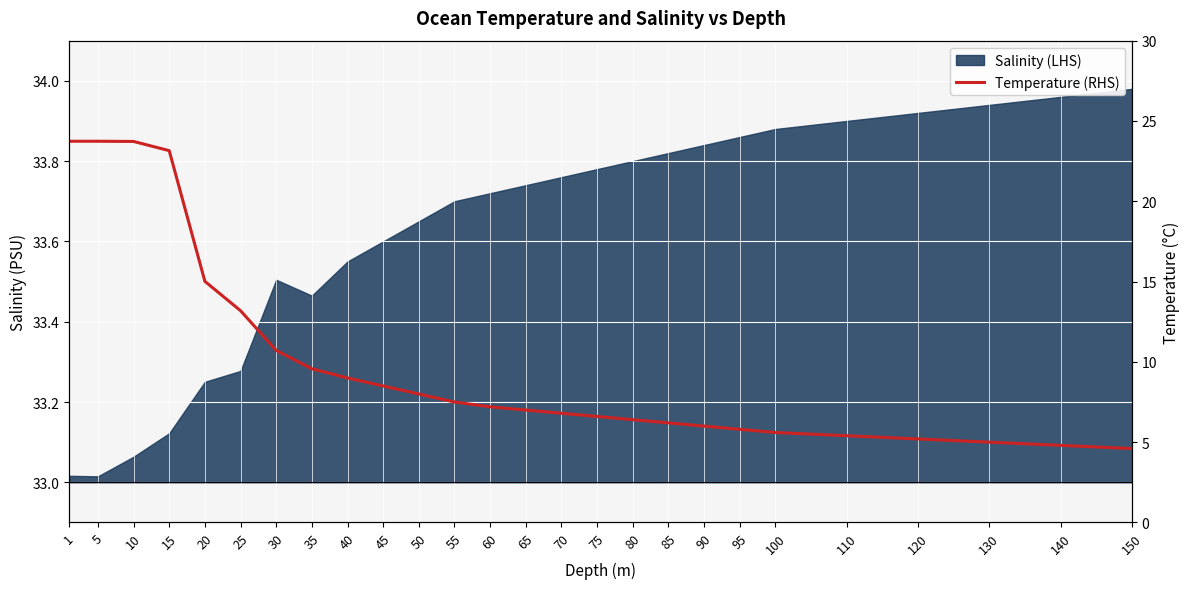

Where does the data first go above 7?

1